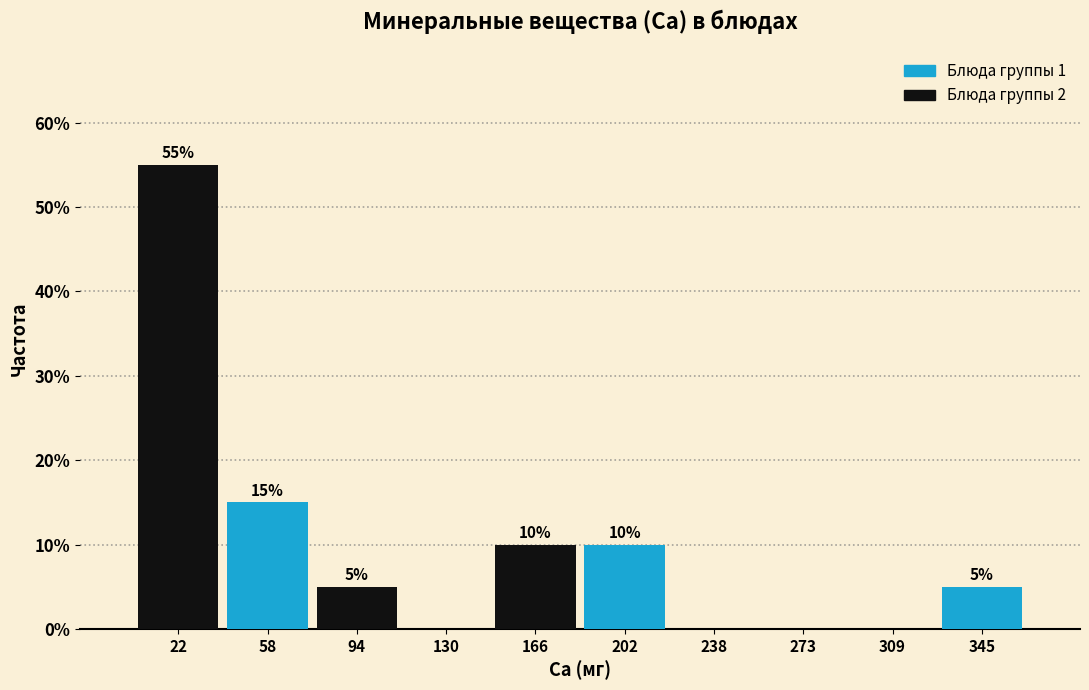

Over which range of the x-axis is the bar tallest?

5 to 40